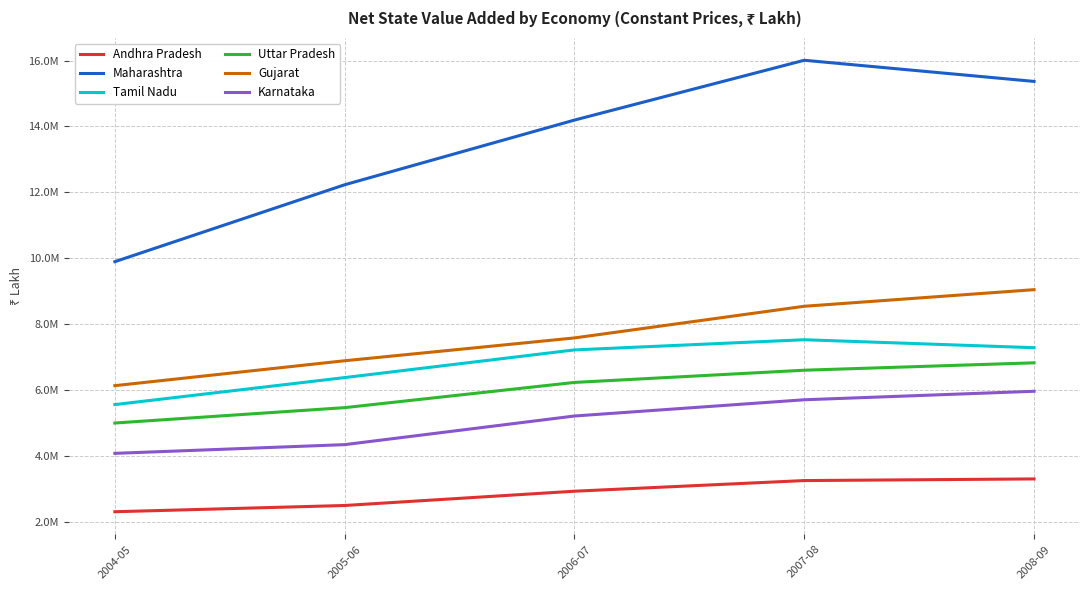

What is the smallest value displayed?

2299920